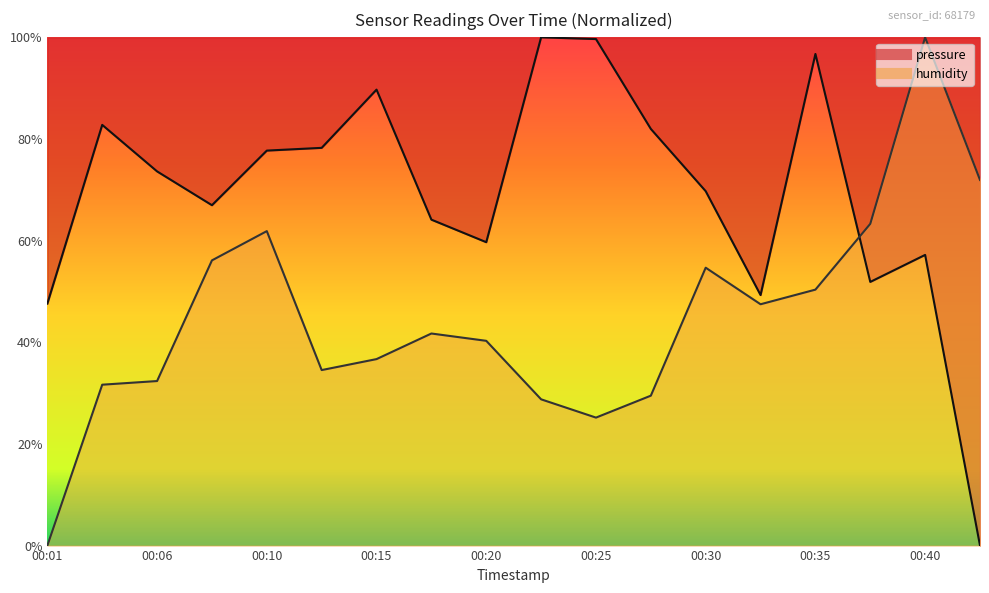

At which label does pressure reach its peak?

00:23